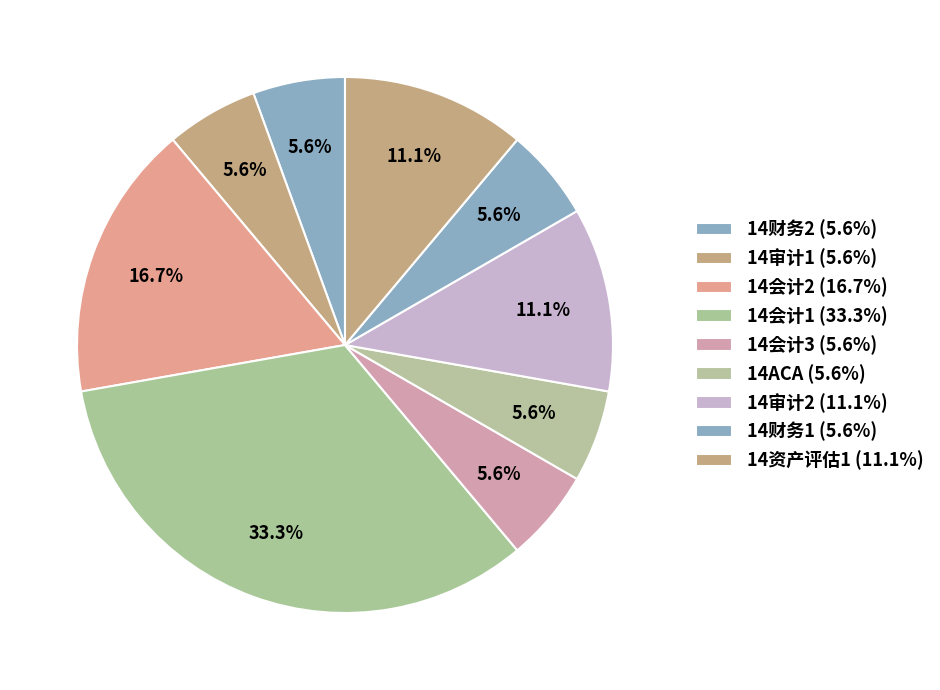

How many segments does this pie chart have?

9